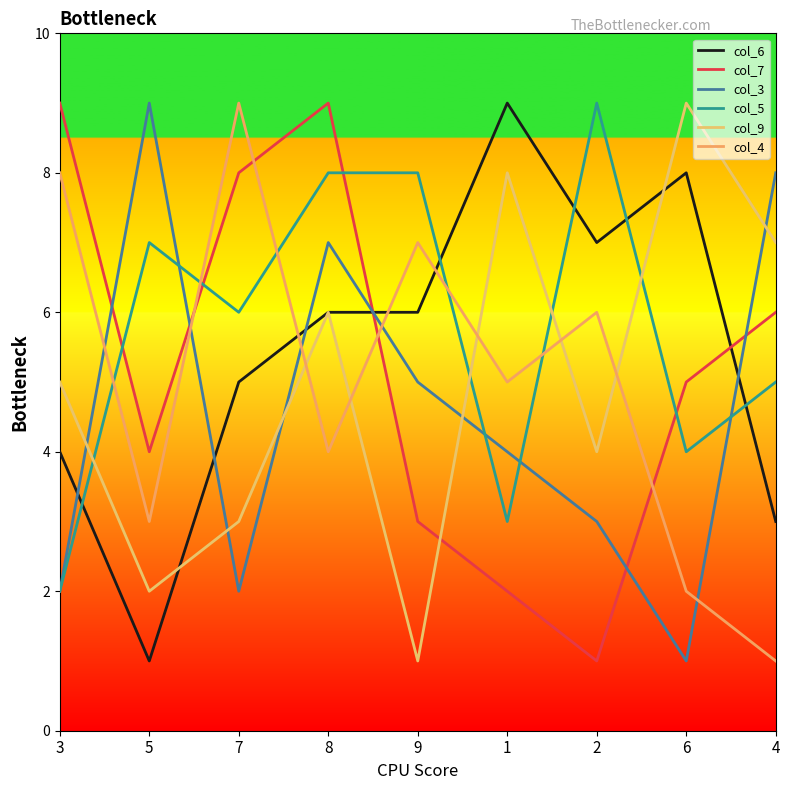

After their last crossing, which series has the higher values: col_7 or col_5?

col_7